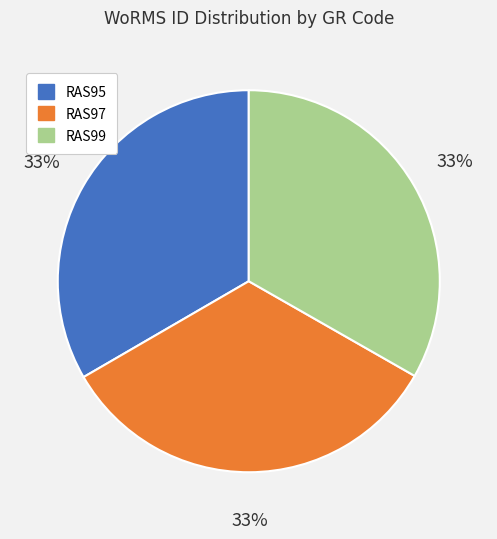

To the nearest percent, what percentage of the pie is RAS97?

33%